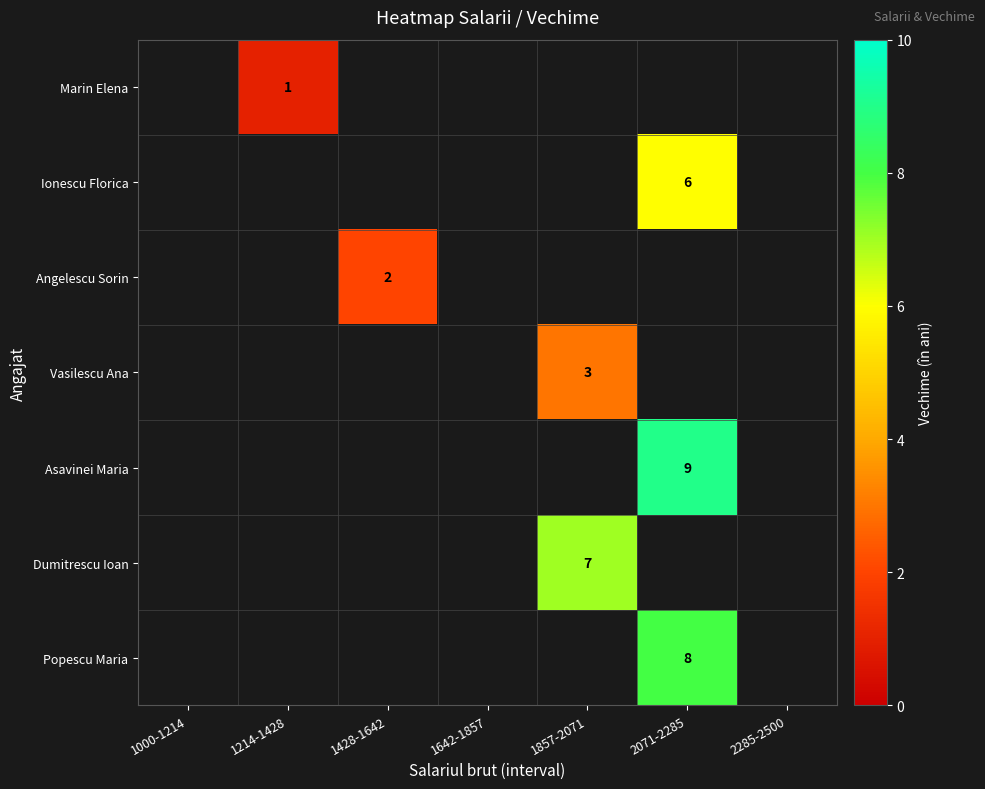

How many data points does each series have?

7